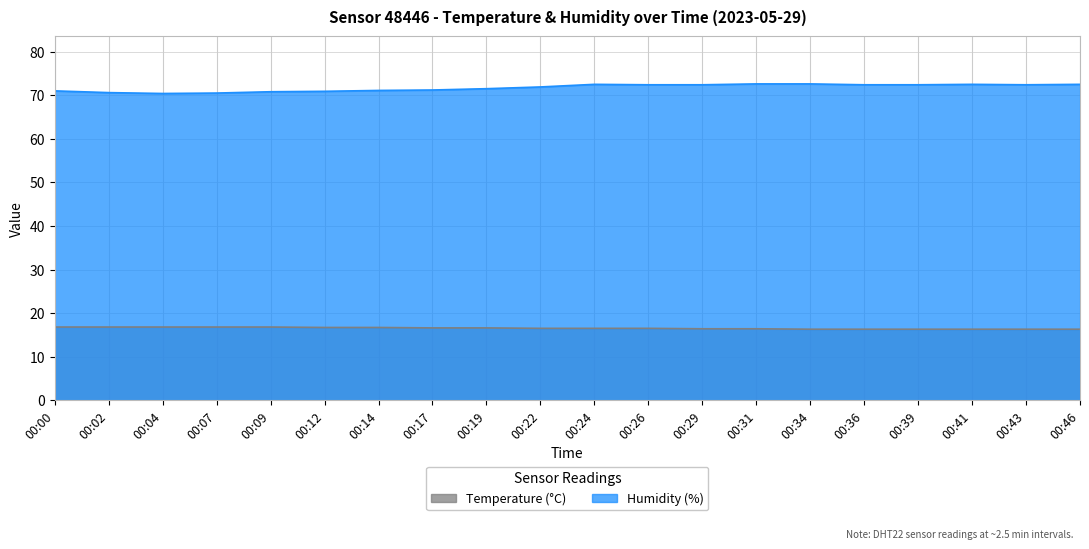

How many interior local valleys does the humidity series have?

2